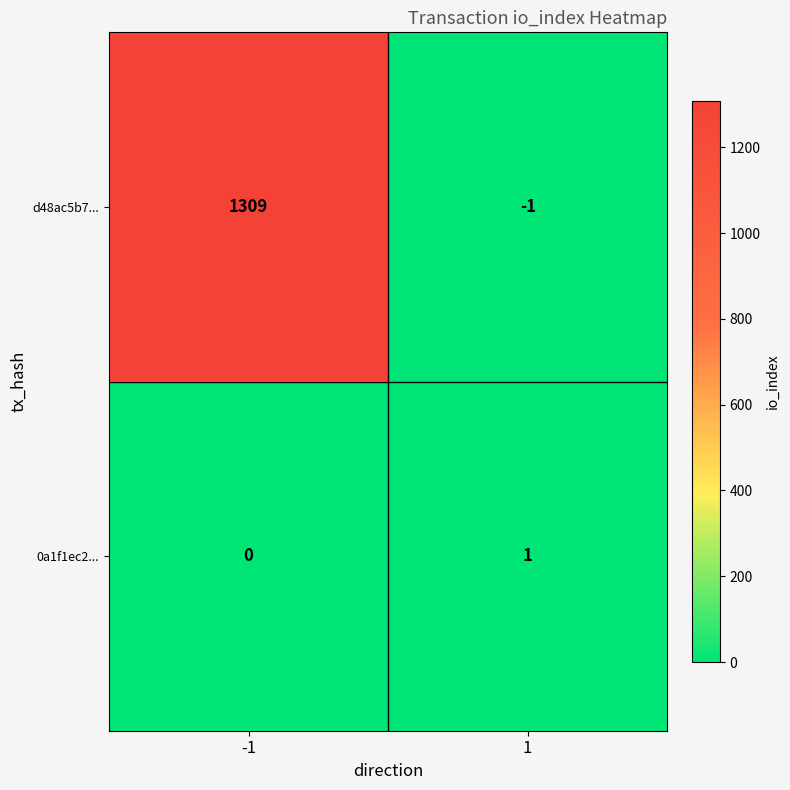

Is the value of 0a1f1ec2... at 1 greater than the value of d48ac5b7... at -1?

No